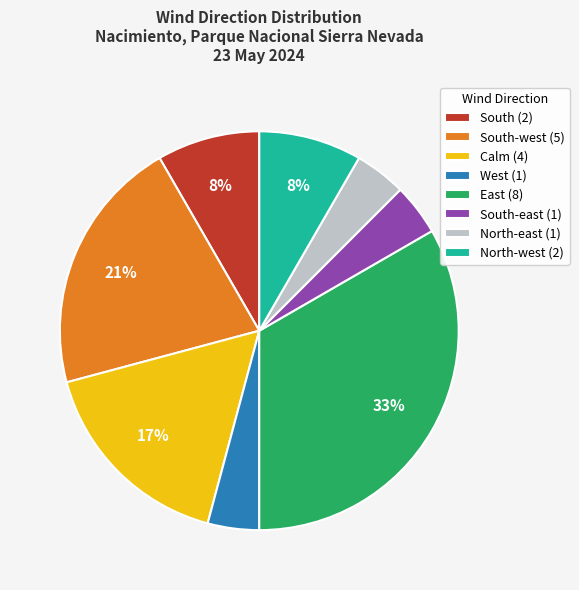

What is the largest slice in the pie chart?

East (8)